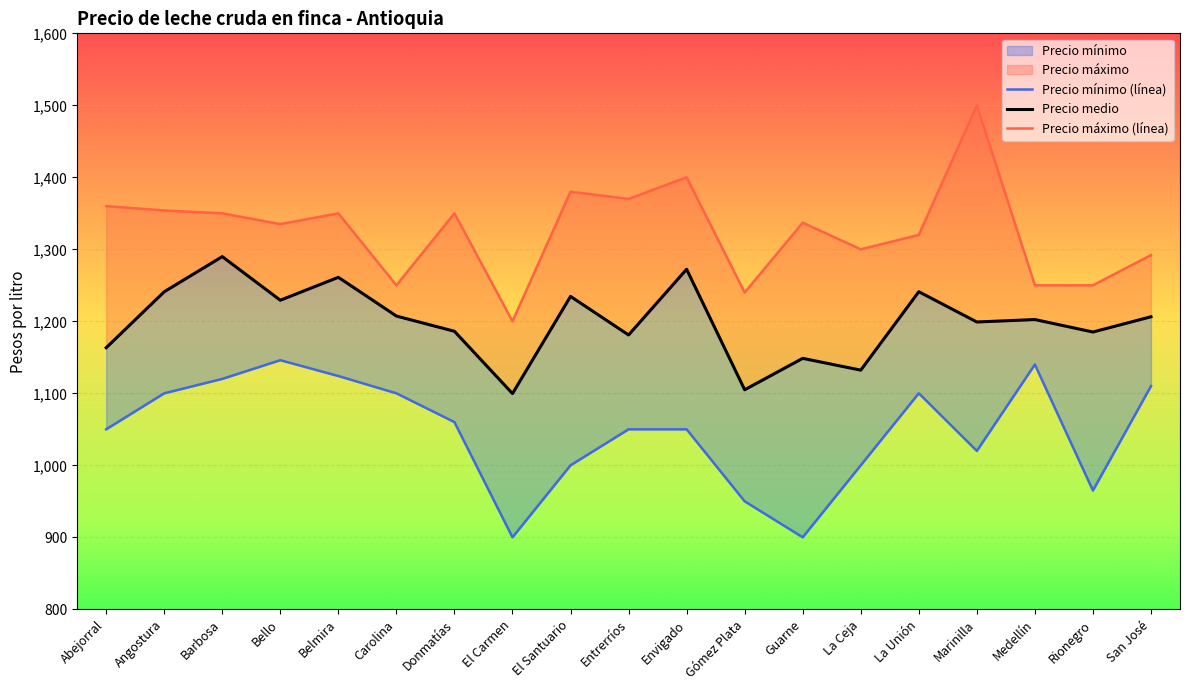

The Precio máximo (línea) series shows 1250.0 at Rionegro. True or false?

True